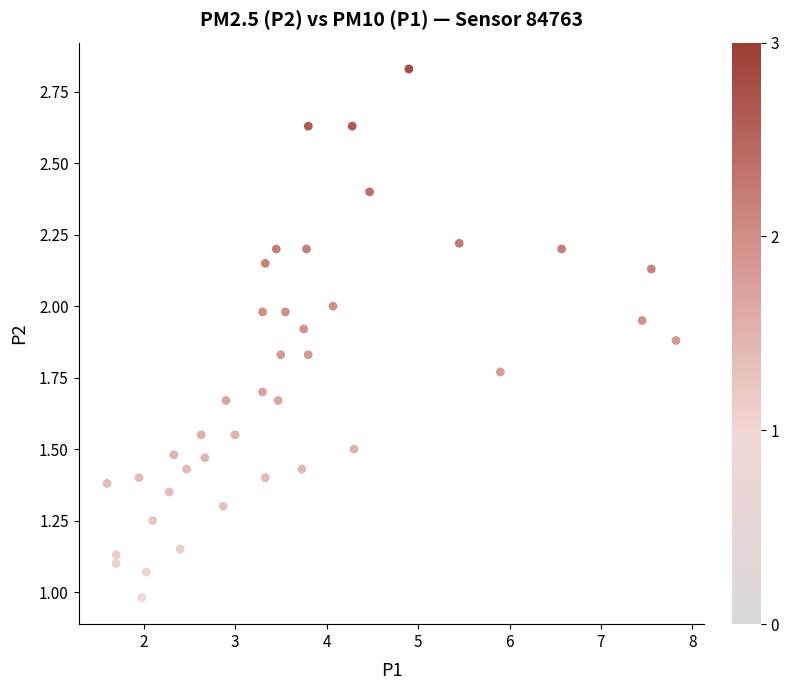

What is the range of X values (max minus min)?

6.2